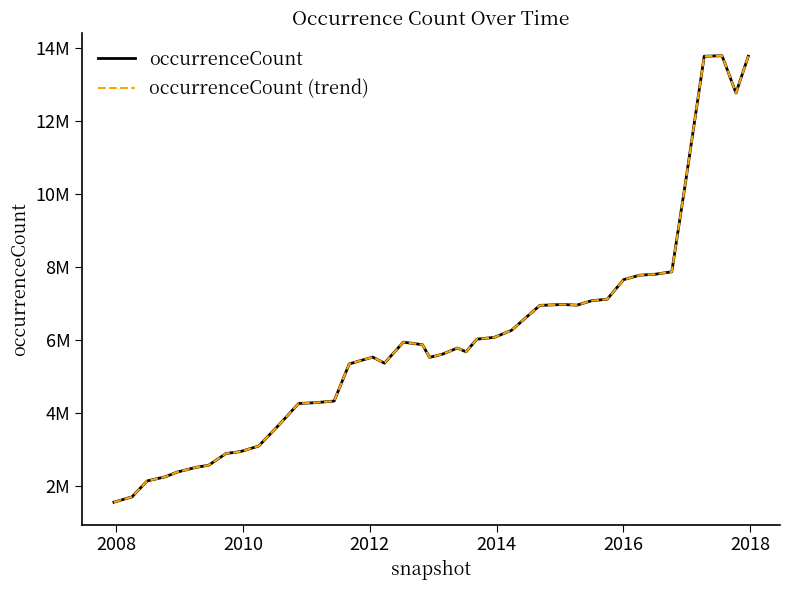

What is the highest value of the occurrenceCount series?

13799675